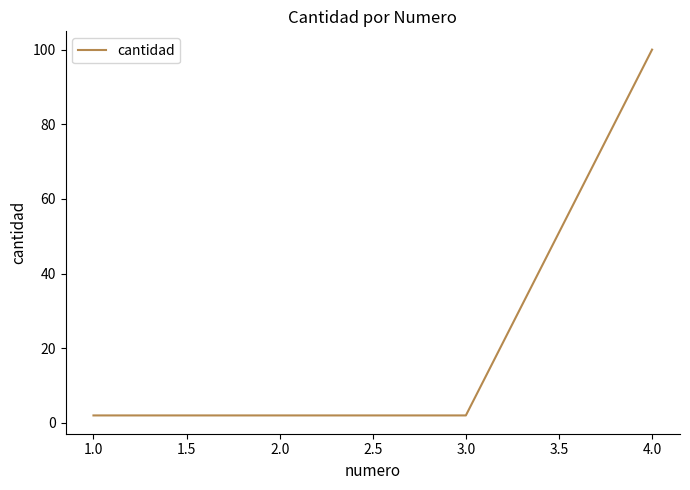

What is the sum of all values?

106